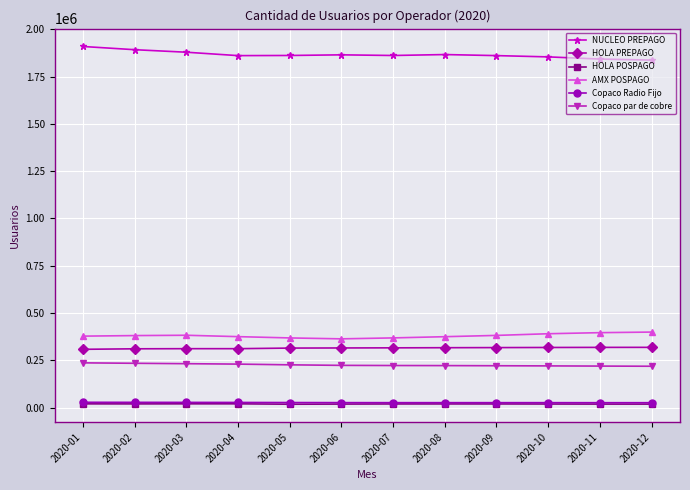

True or false: AMX POSPAGO and HOLA PREPAGO cross at least once.

False